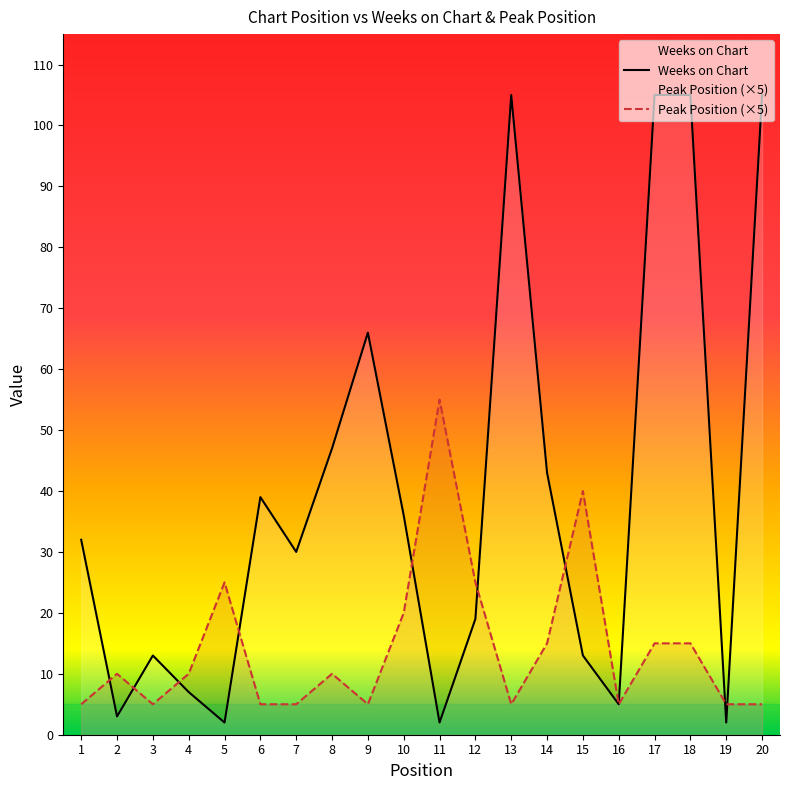

Where is the first local maximum for Weeks on Chart?

3